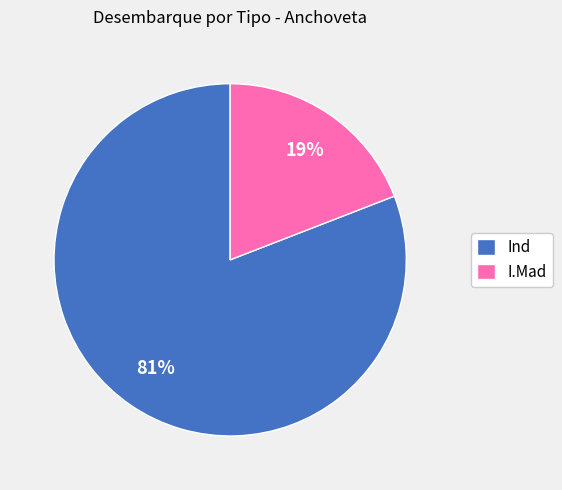

Do I.Mad and Ind together represent more than half of the pie?

Yes